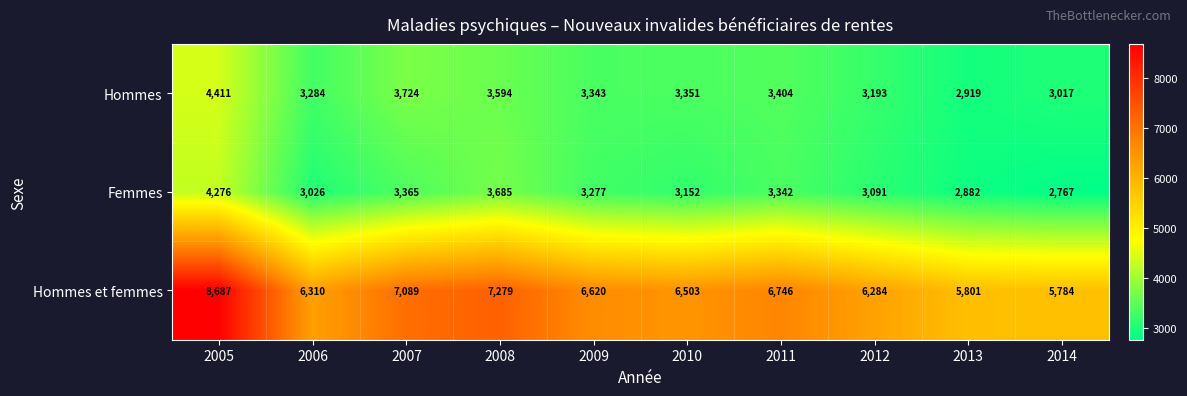

At how many categories does at least one series exceed 7385?

1